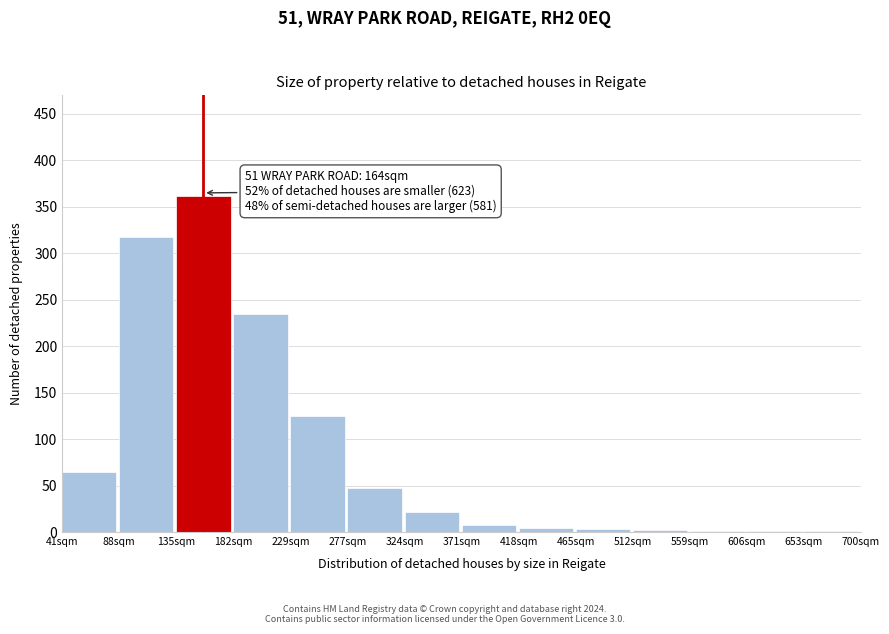

What is the sum of all values?

1194